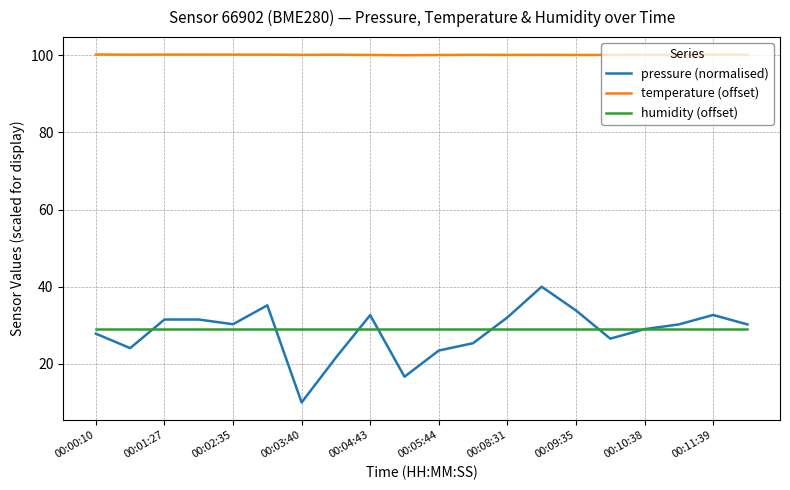

Rank the series by their maximum value, from lowest to highest.

humidity (offset), pressure (normalised), temperature (offset)